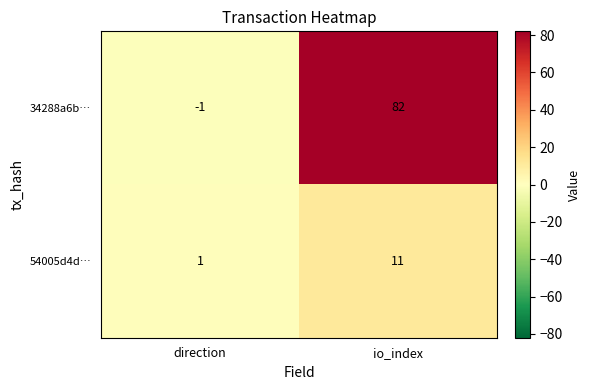

The 34288a6b… series shows 49 at io_index. True or false?

False